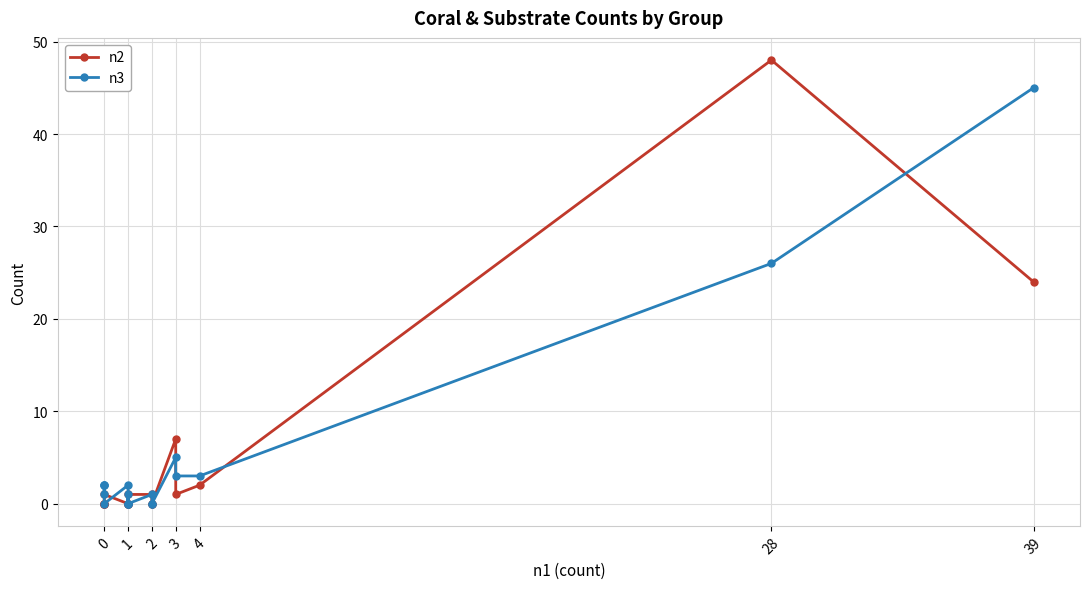

What is the maximum value shown in the chart?

48